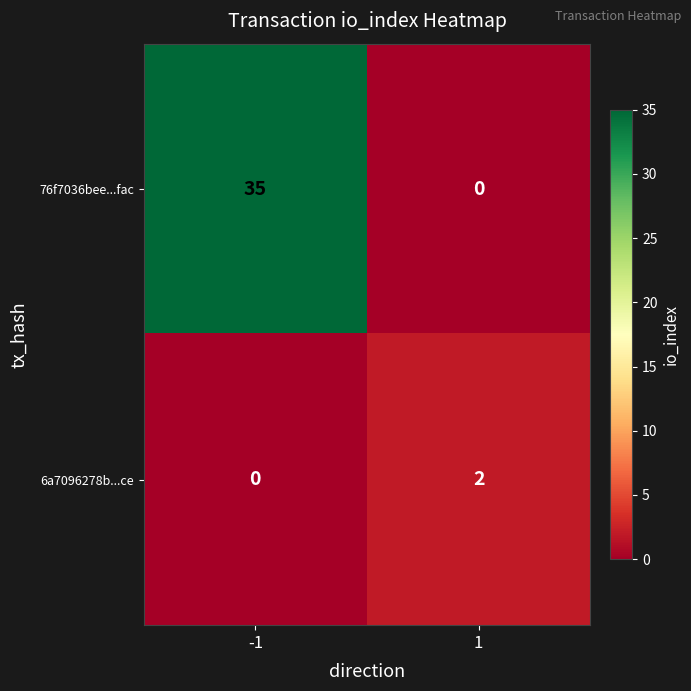

How many data points does each series have?

2